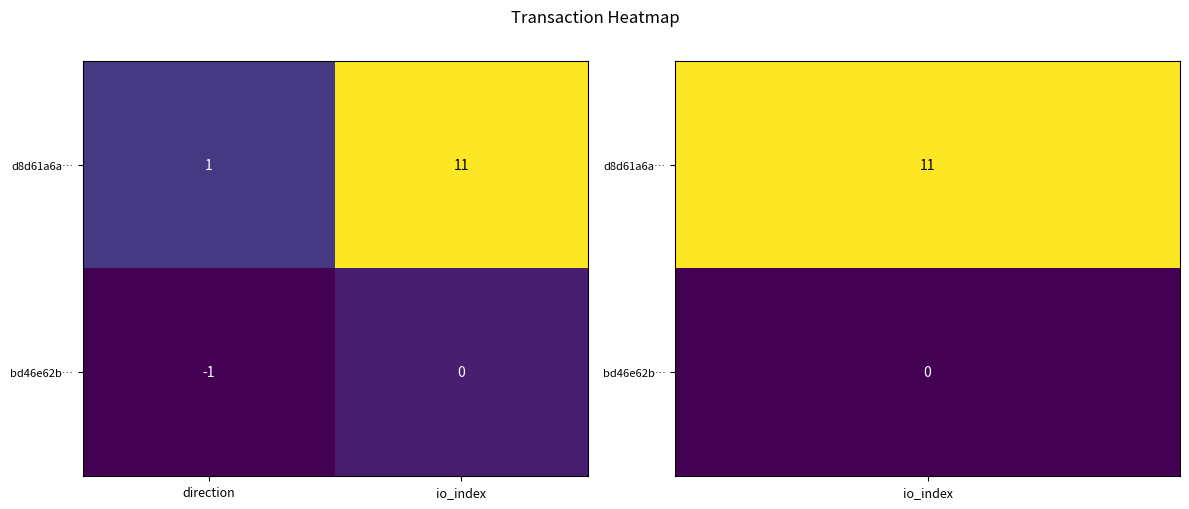

Is it true that d8d61a6a… equals 0 at direction?

False